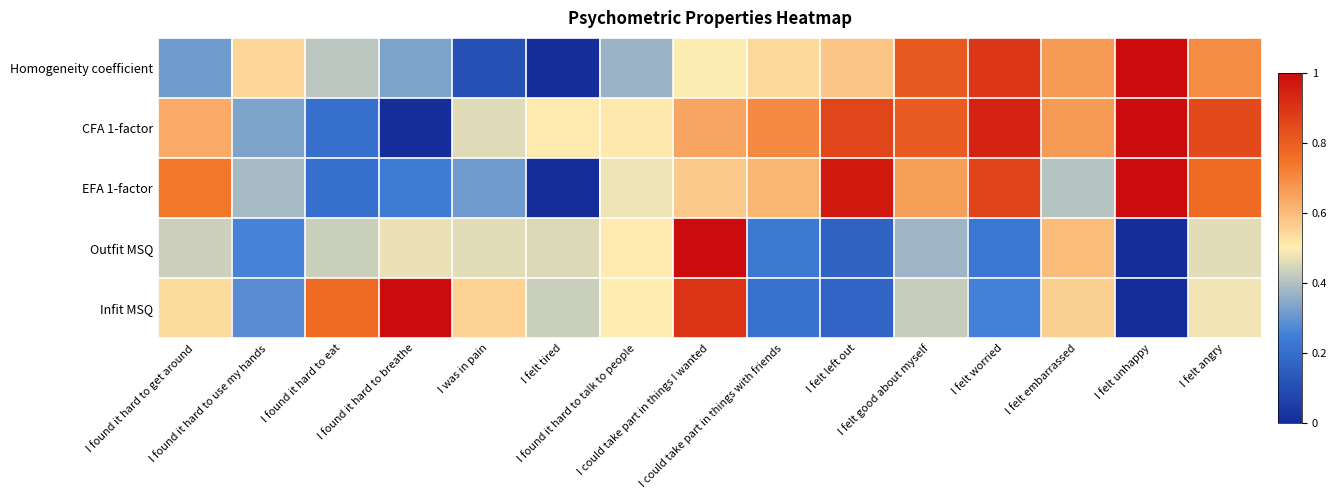

Which has a higher value, I felt embarrassed or I felt good about myself?

I felt good about myself